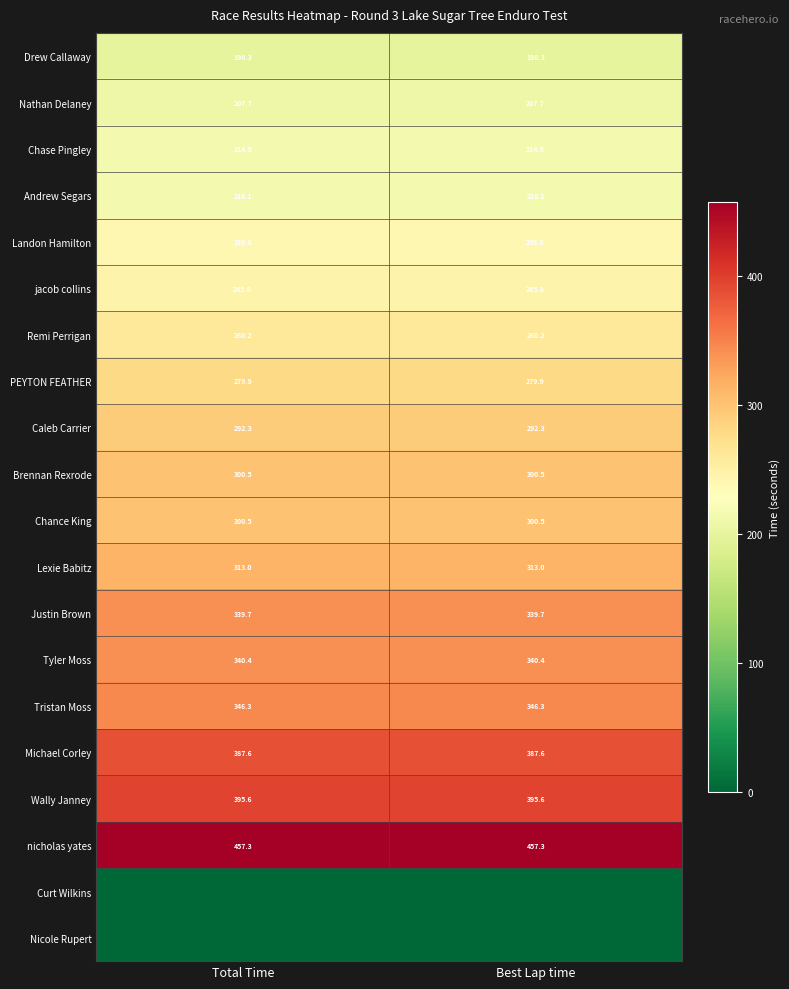

What is the sum of the Lexie Babitz values at Best Lap time and Total Time?

626.0